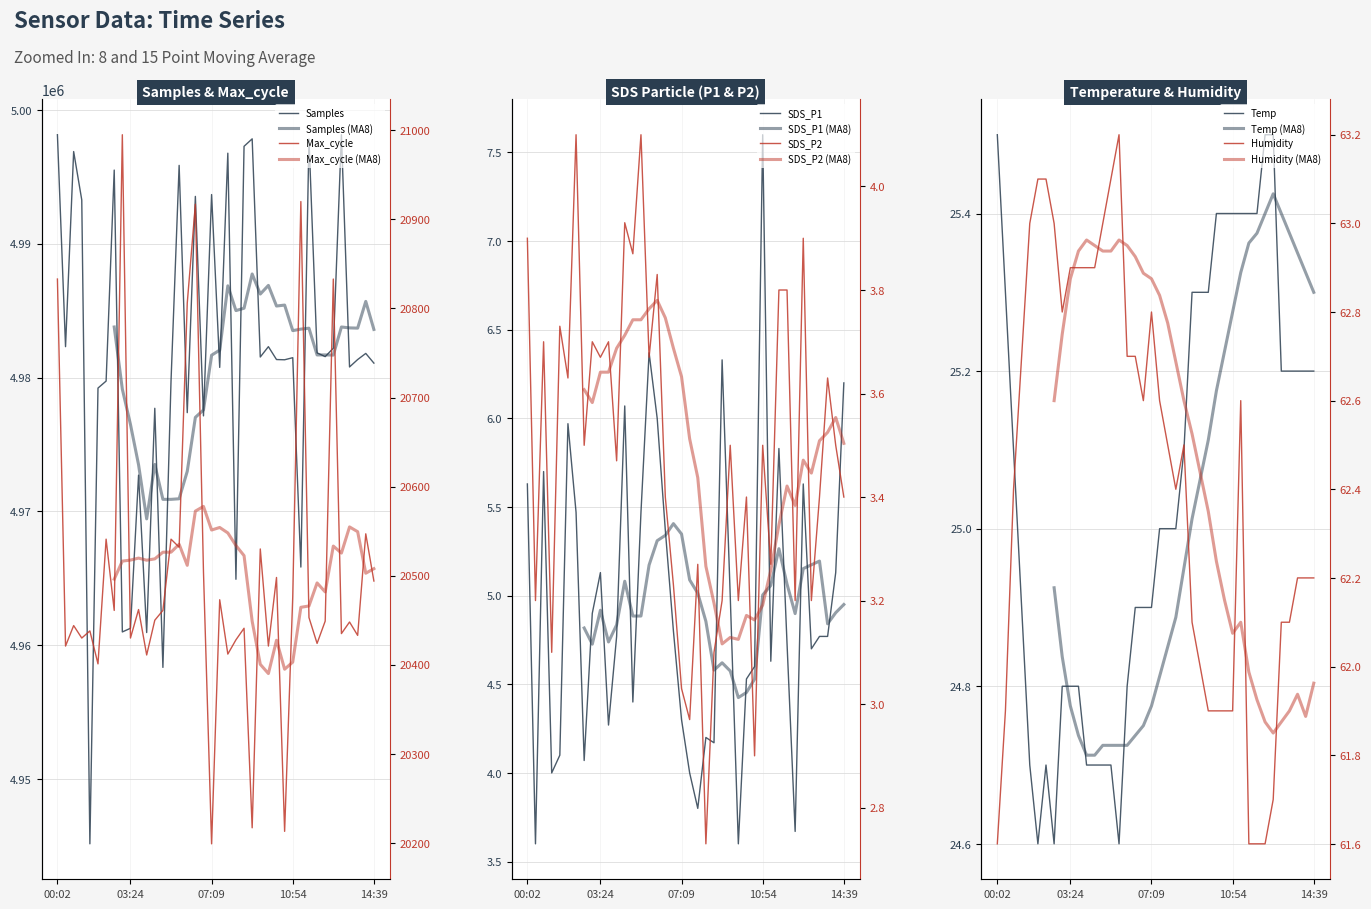

True or false: Temp and SDS_P1 cross at least once.

False